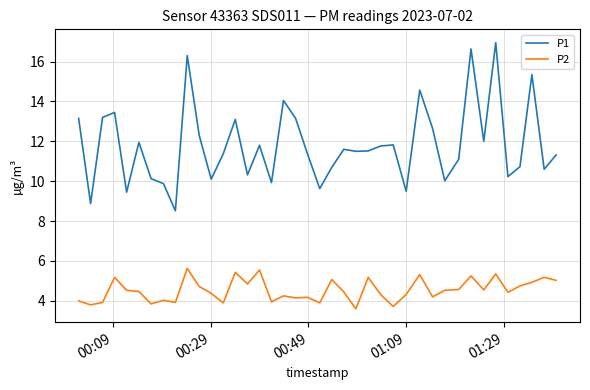

Rank the series by their maximum value, from lowest to highest.

P2, P1